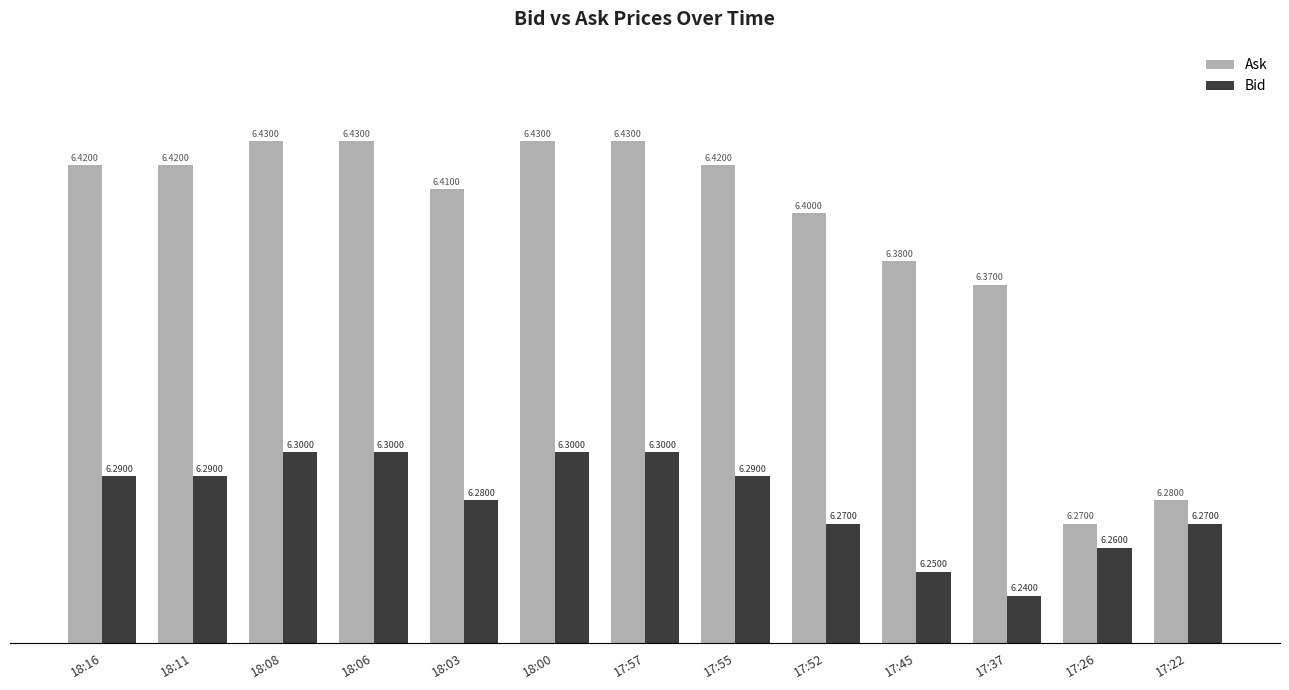

Is it true that Ask equals 2.2 at 17:26?

False